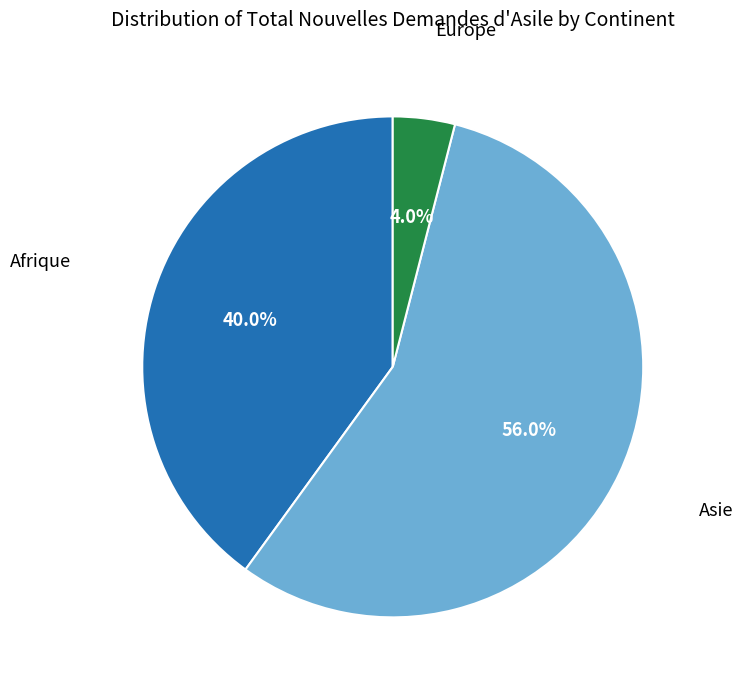

Does any single category account for the majority?

Yes